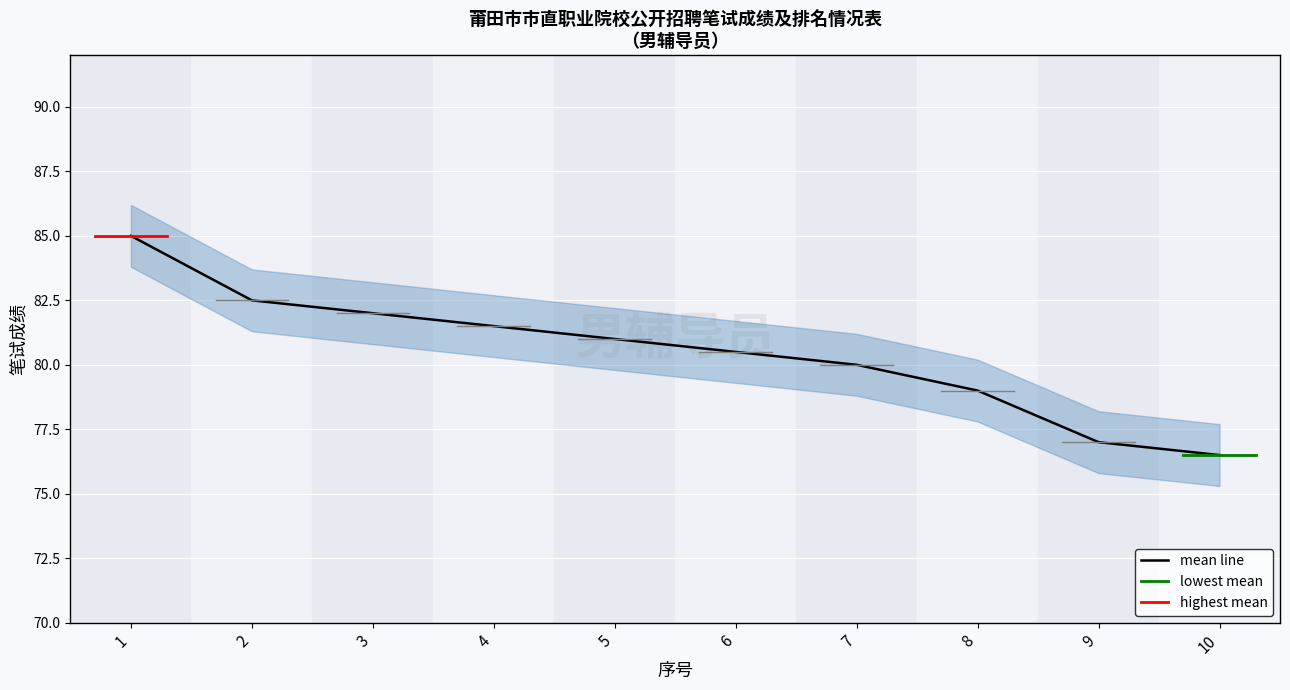

What is the value of the 4th point from the left?

81.5